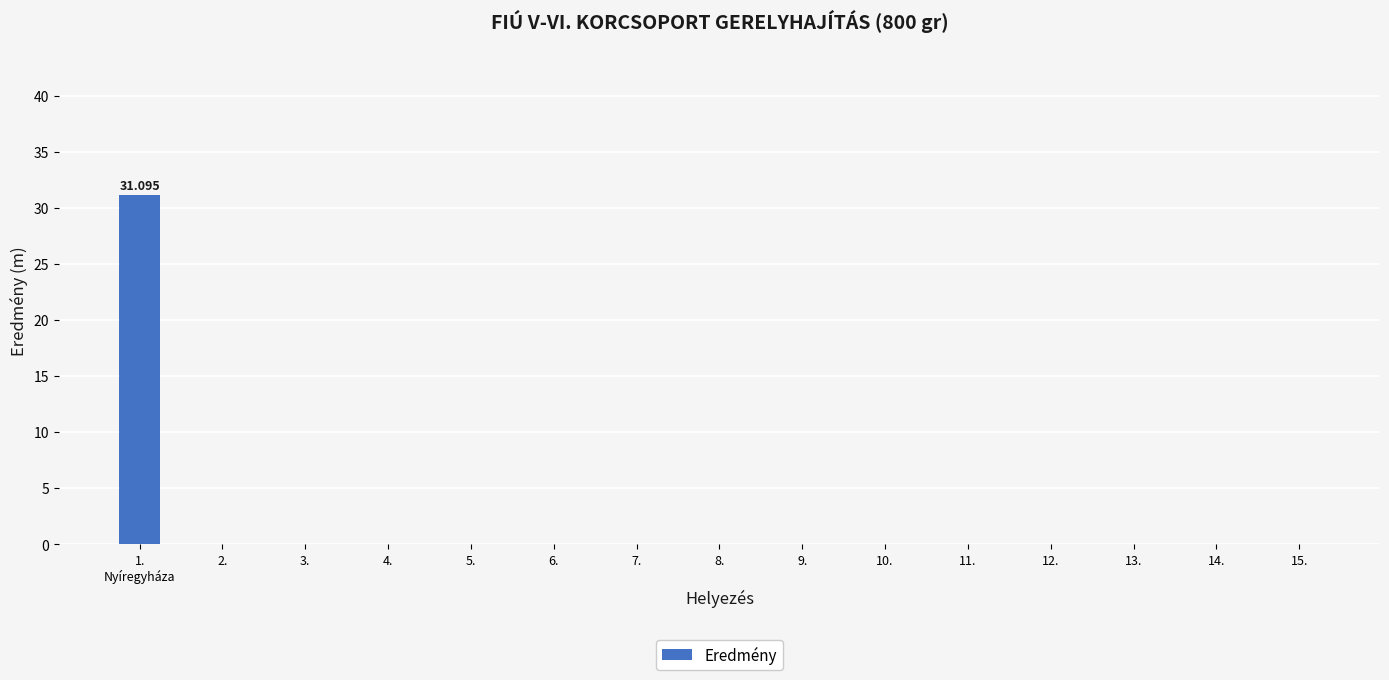

Count the number of data series in this chart.

1